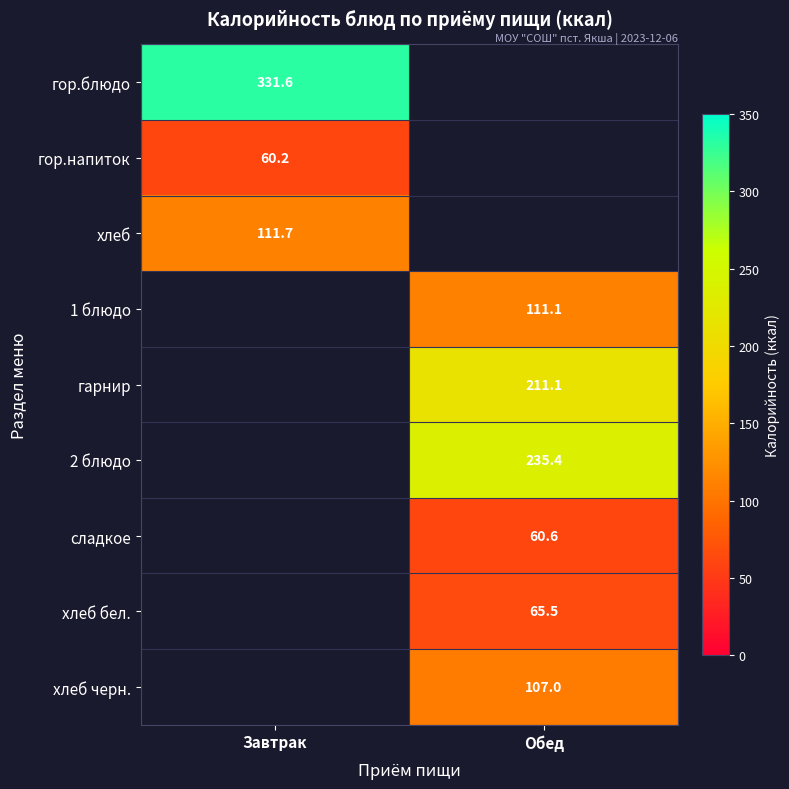

Between Обед and Завтрак, which is larger?

Завтрак